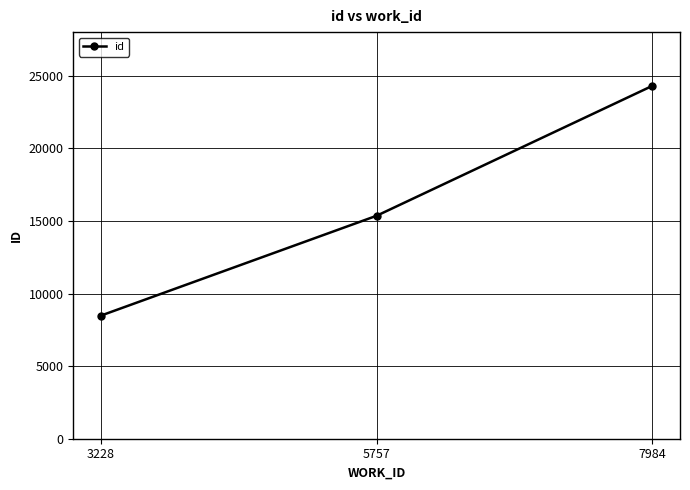

Reading left to right, transcribe all the data shown in this chart.

8477	15354	24302